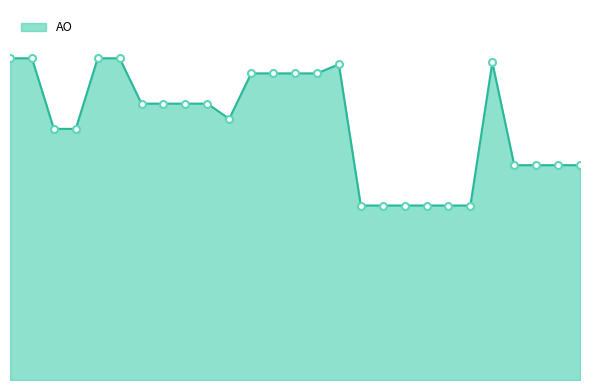

Does the chart display data point markers on the line(s)?

No